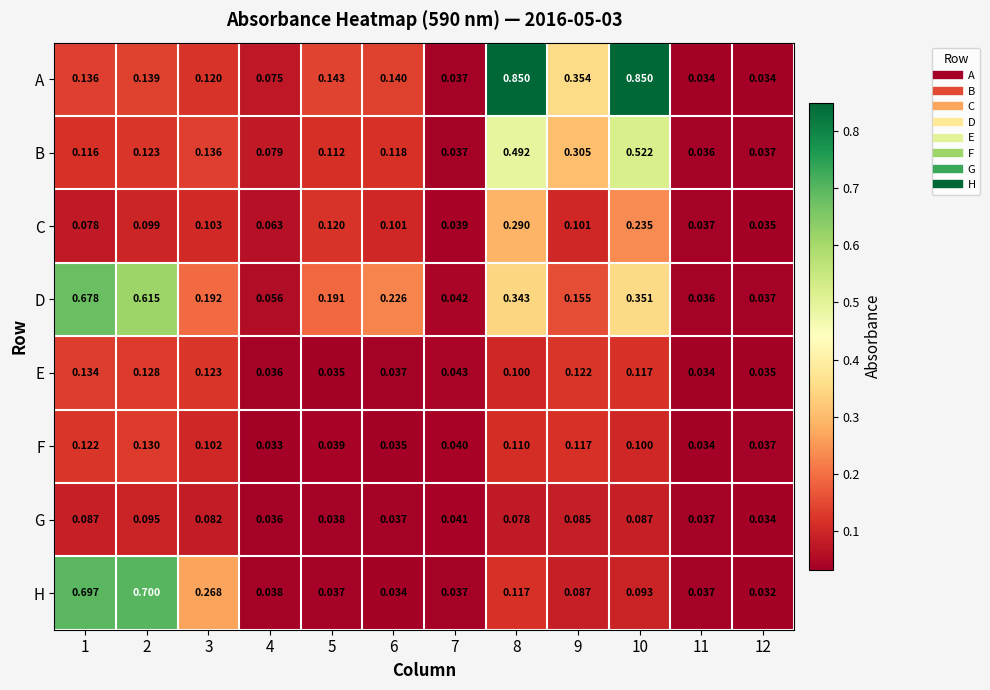

What is the total value across all series at 10?

2.4